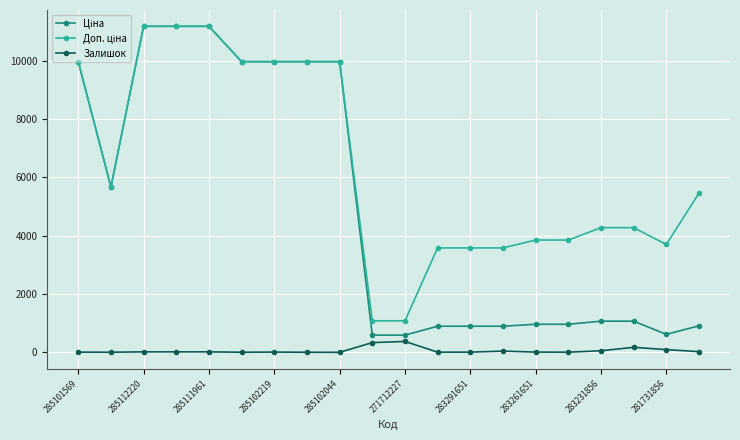

True or false: Залишок has more than 0 points higher than both neighbors.

True